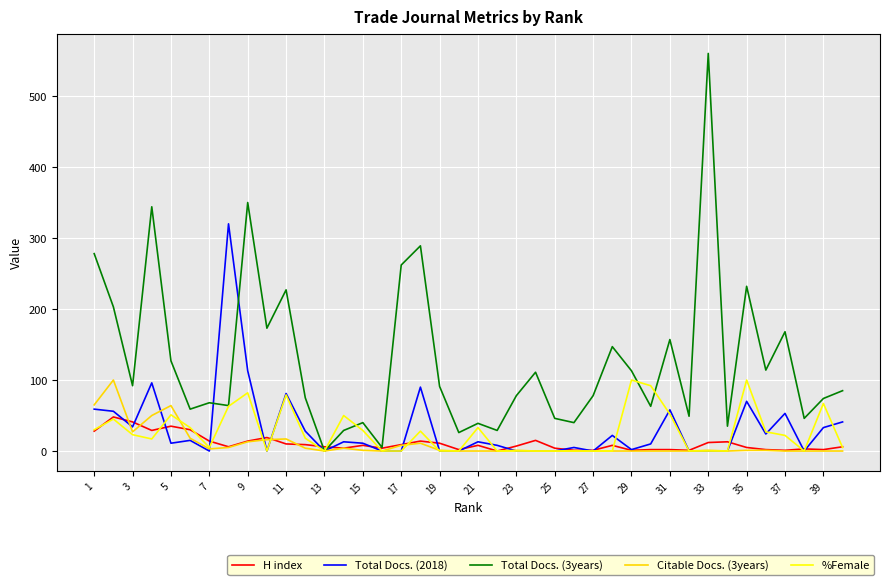

Does the chart display data point markers on the line(s)?

No